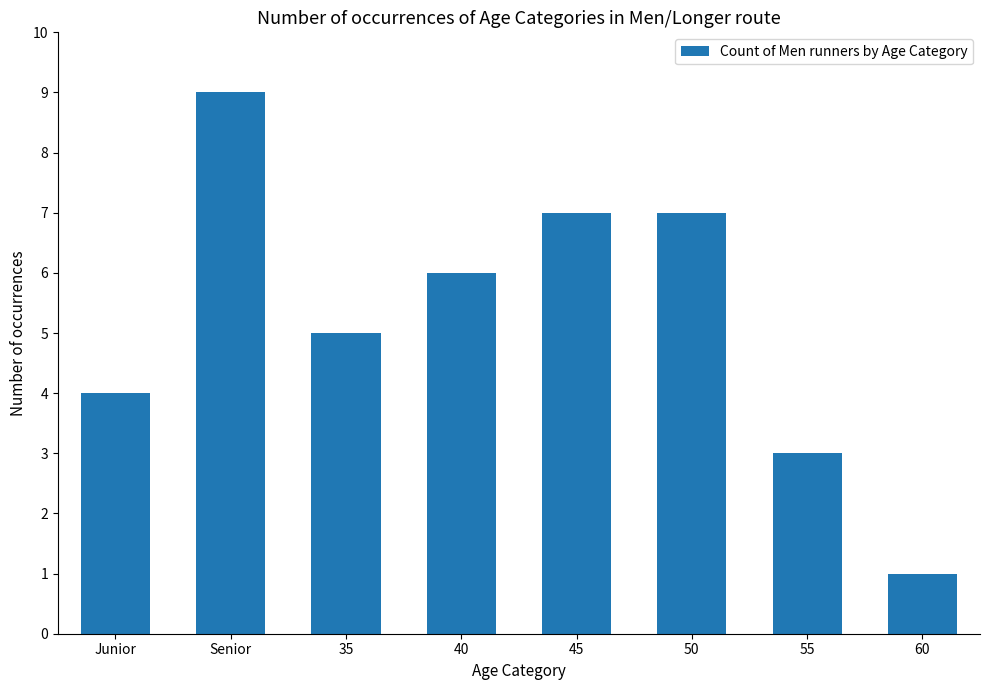

What is the label of the 8th bar from the left?

60